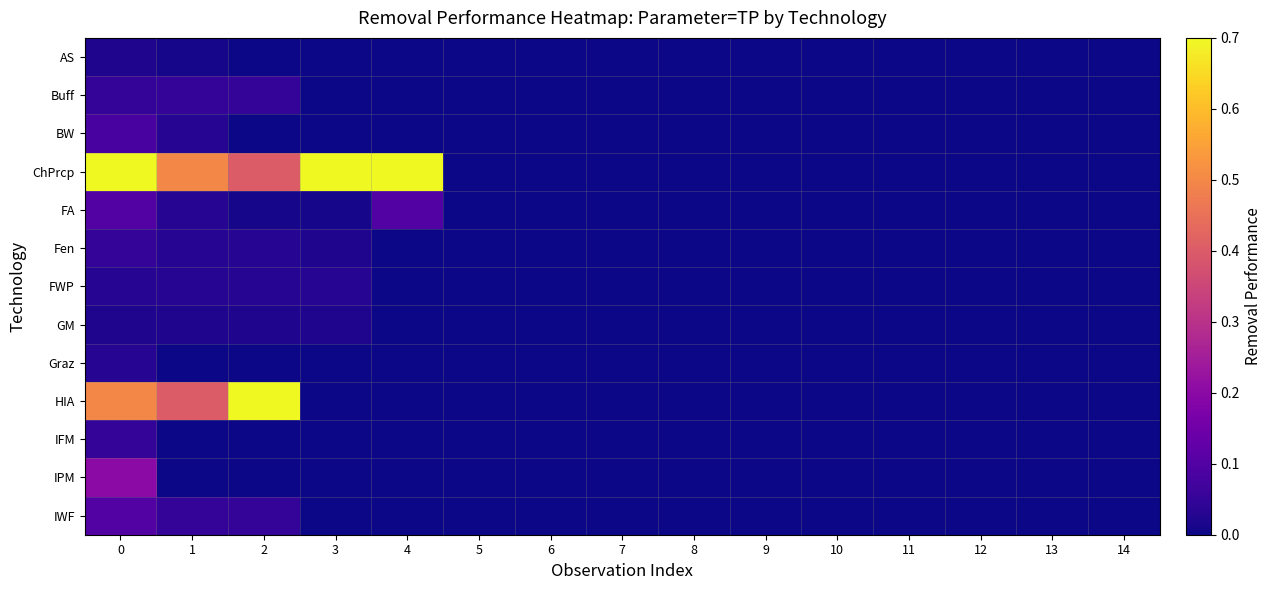

Between 13 and 4, which is larger?

13